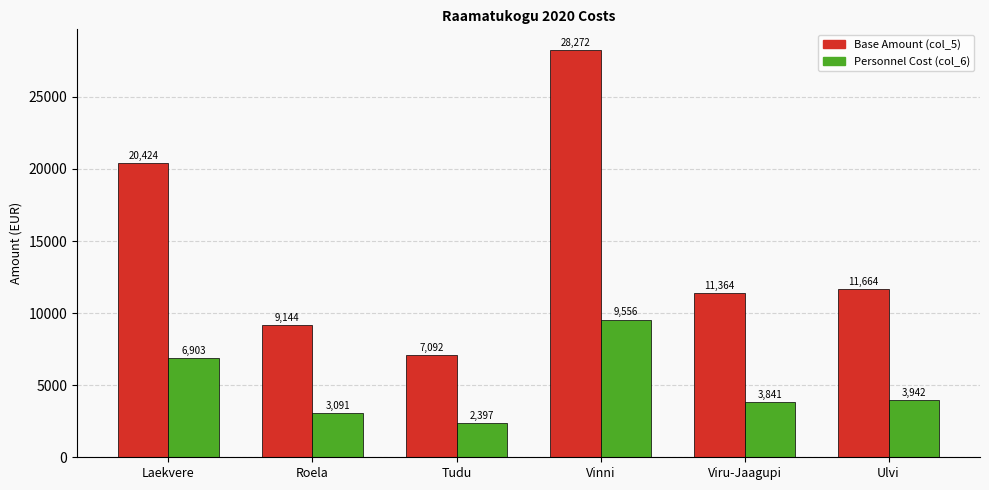

List the series in order of their overall mean, lowest first.

Personnel Cost (col_6), Base Amount (col_5)